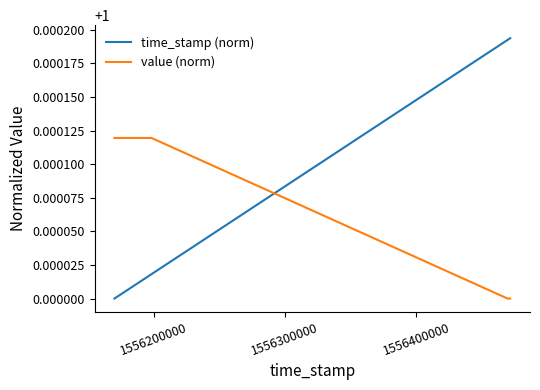

True or false: time_stamp (norm) has more than 2 points higher than both neighbors.

False